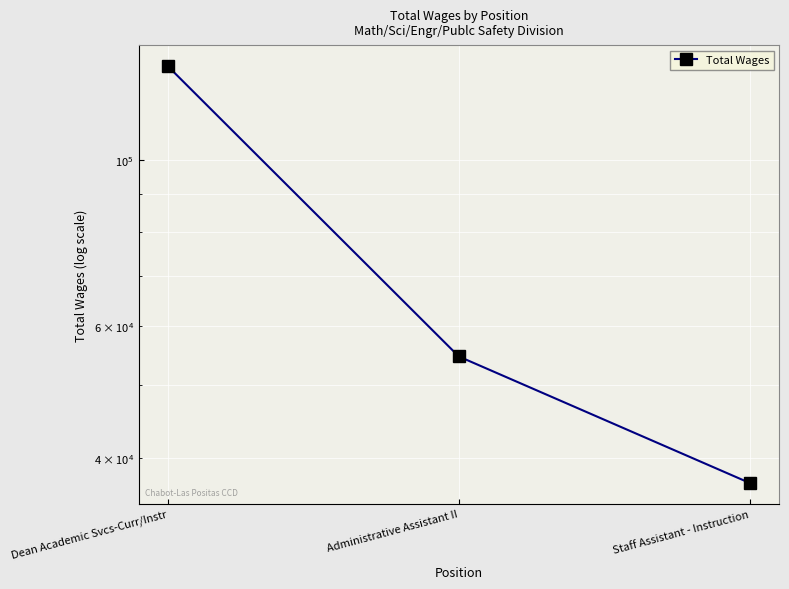

List the labels in order of value, smallest first.

Staff Assistant - Instruction, Administrative Assistant II, Dean Academic Svcs-Curr/Instr